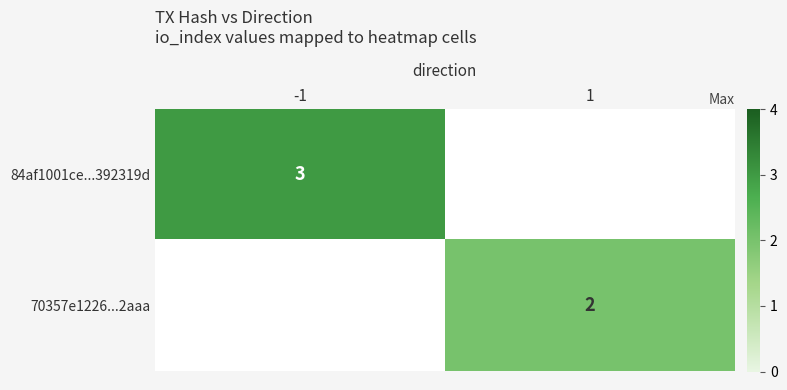

The value of 70357e1226...2aaa at 1 is 1. True or false?

False